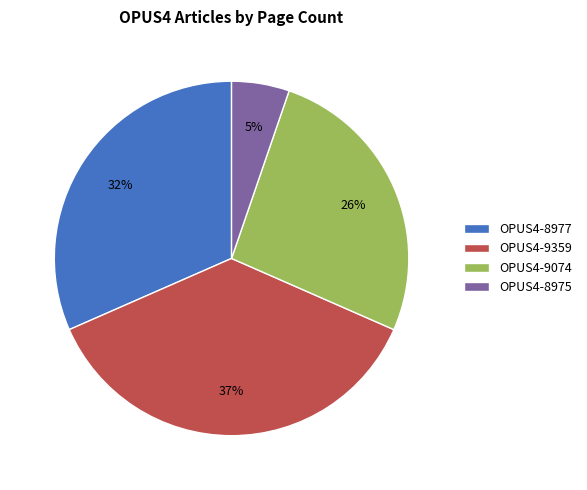

Which slice is the largest?

OPUS4-9359